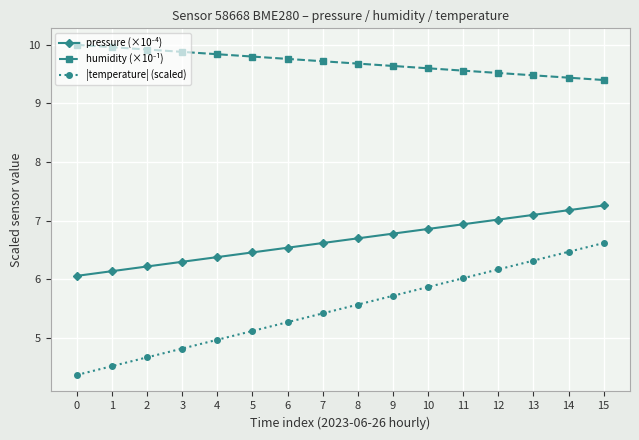

What is the minimum value shown in the chart?

4.4